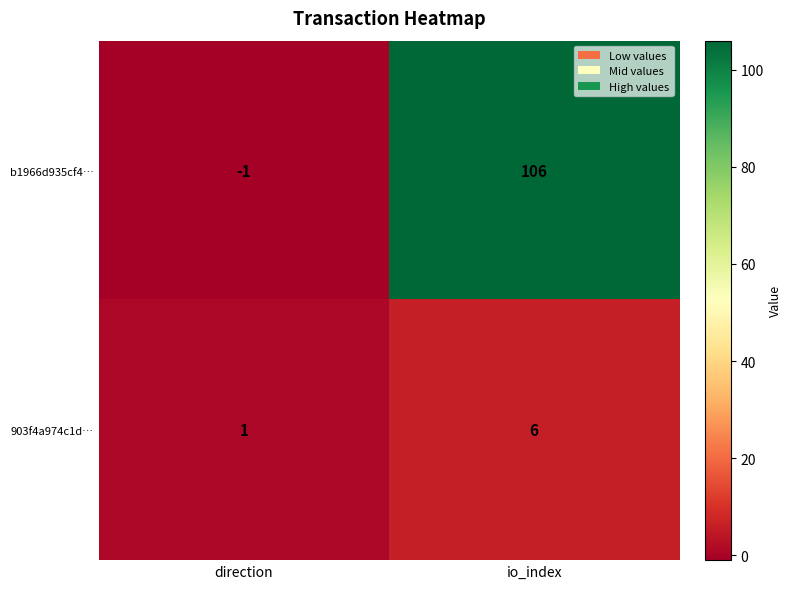

Between direction and io_index, which series saw the biggest shift?

b1966d935cf4…